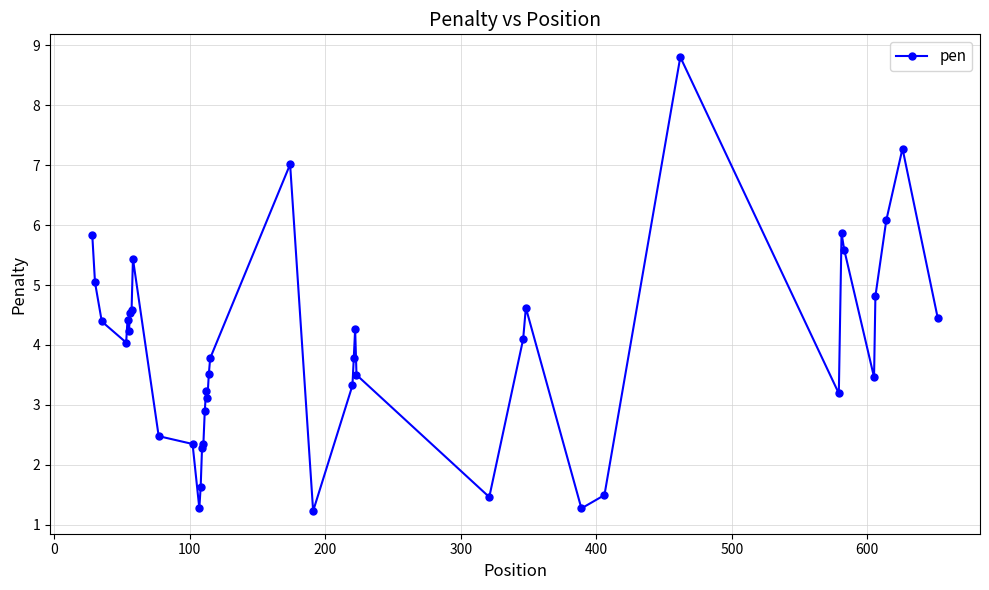

What is the value of the 22nd point from the left?

1.2